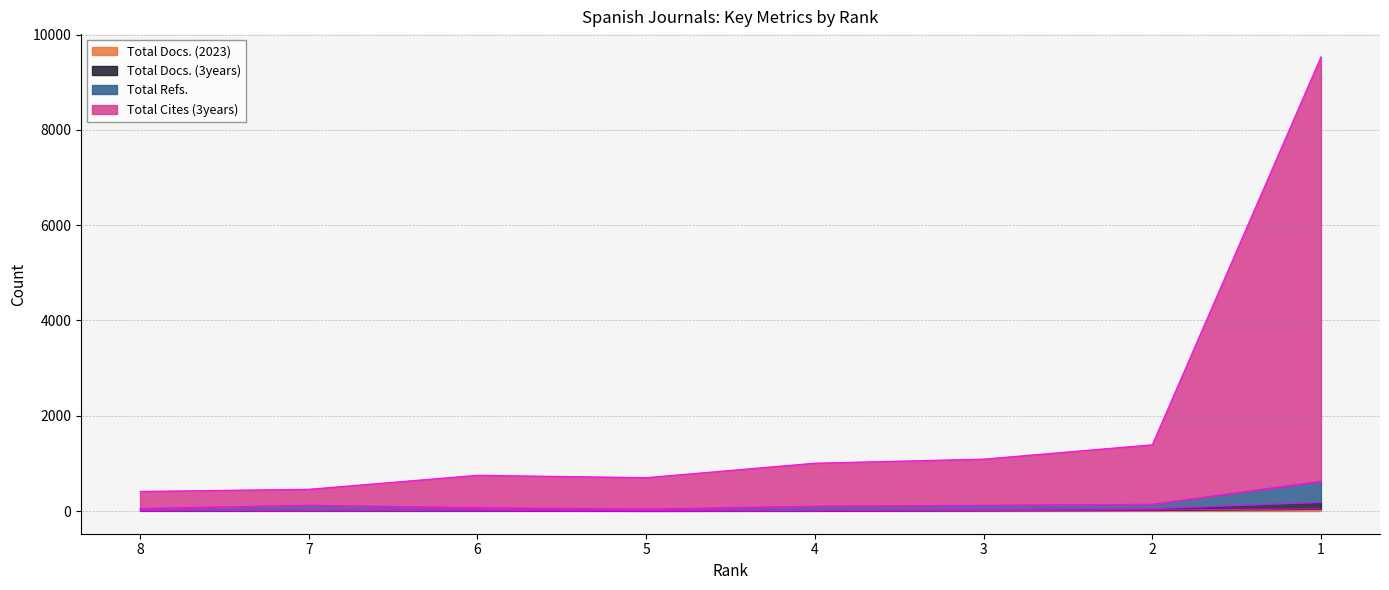

Rank the series by their maximum value, from highest to lowest.

Total Cites (3years), Total Refs., Total Docs. (3years), Total Docs. (2023)